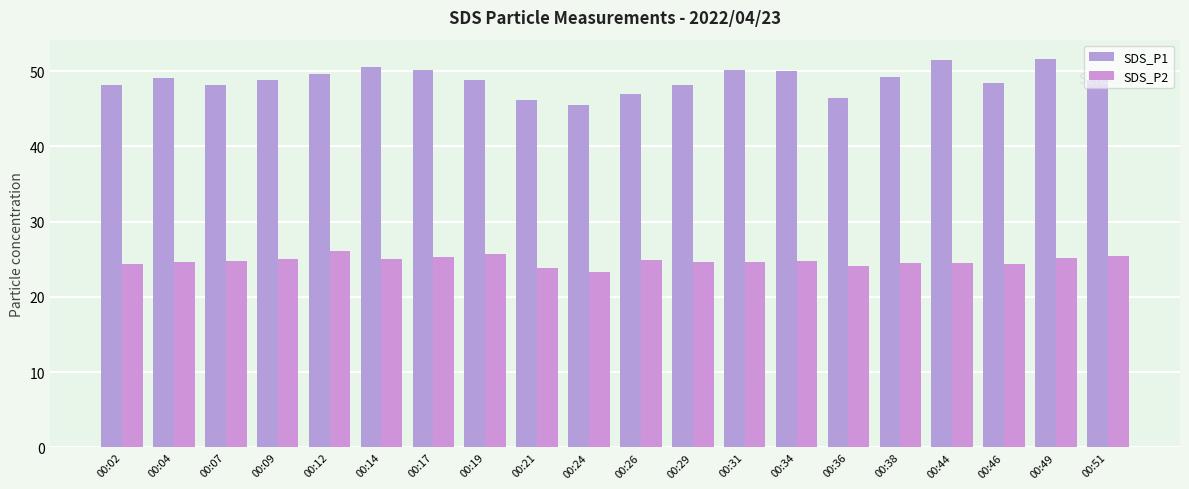

List the labels in order of SDS_P1 value, largest first.

00:49, 00:44, 00:14, 00:17, 00:31, 00:34, 00:12, 00:38, 00:04, 00:19, 00:51, 00:09, 00:46, 00:02, 00:29, 00:07, 00:26, 00:36, 00:21, 00:24